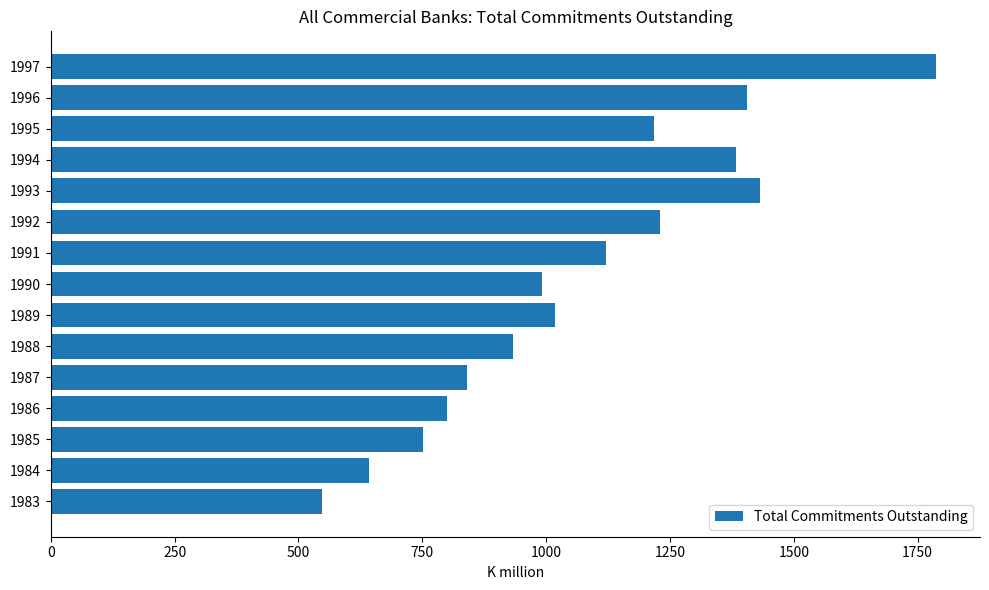

Approximately how many times larger is the value at 1986 compared to 1989?

0.8